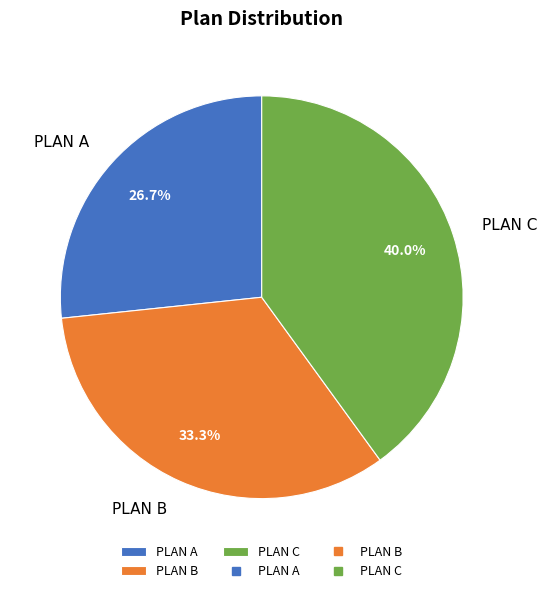

Does PLAN B represent more than half of the total?

No